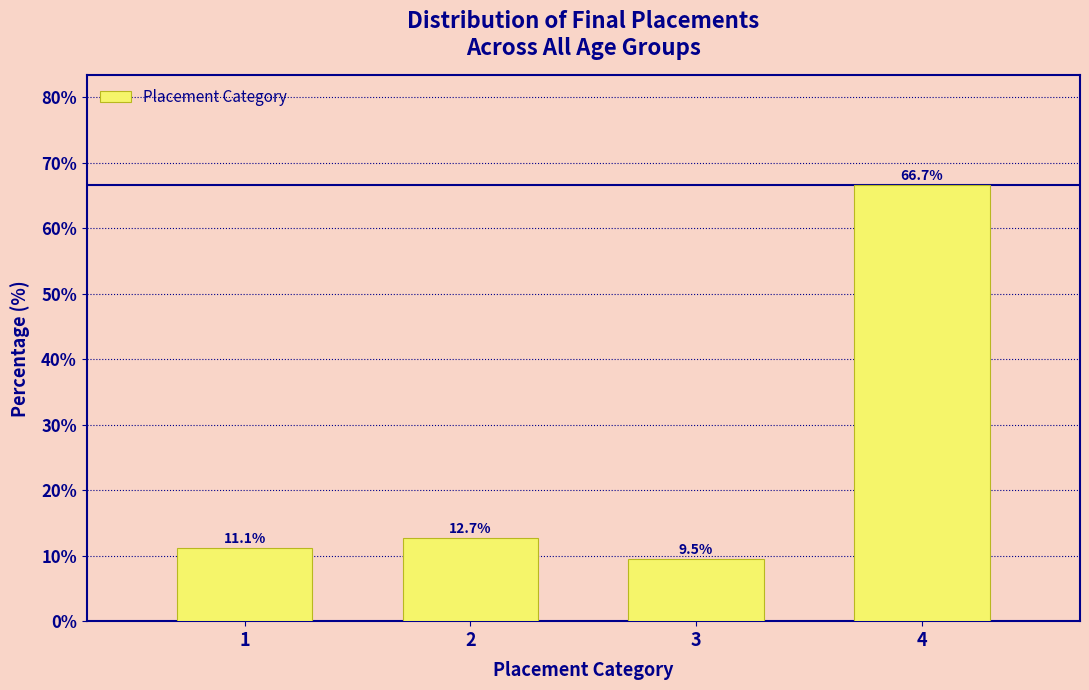

Reading left to right, list every bar in this chart as the range it spans on the x-axis followed by its height.

0.5 to 1.5: 11.1
1.5 to 2.5: 12.7
2.5 to 3.5: 9.5
3.5 to 4.5: 66.7